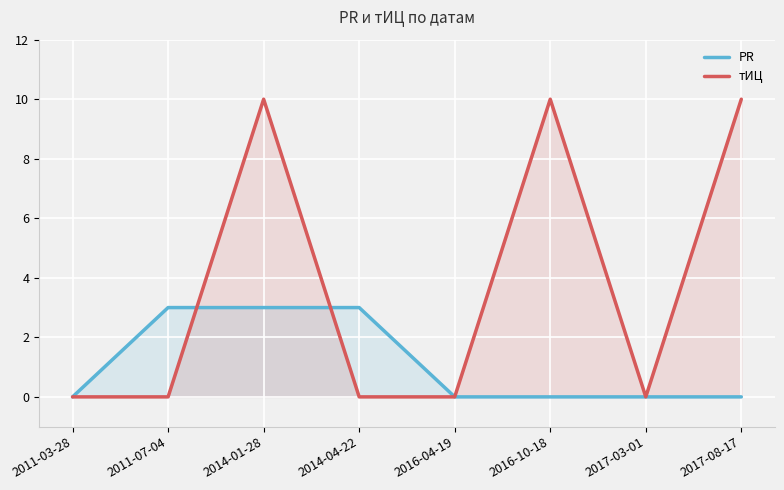

At which label is тИЦ closest to 5?

2011-03-28